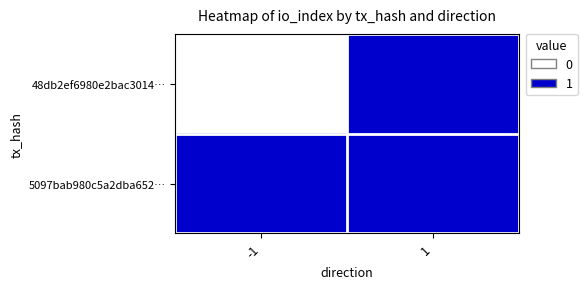

Reading right to left, transcribe all the data shown in this chart.

48db2ef6980e2bac3014…: 1=1	-1=0
5097bab980c5a2dba652…: 1=1	-1=1